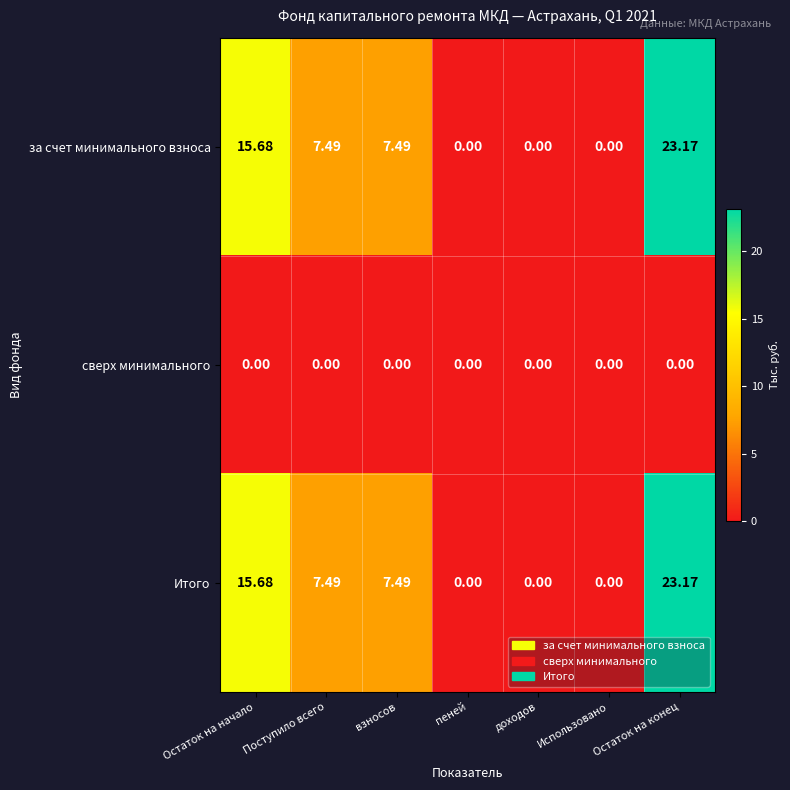

Which label corresponds to the largest value in the chart?

Остаток на конец